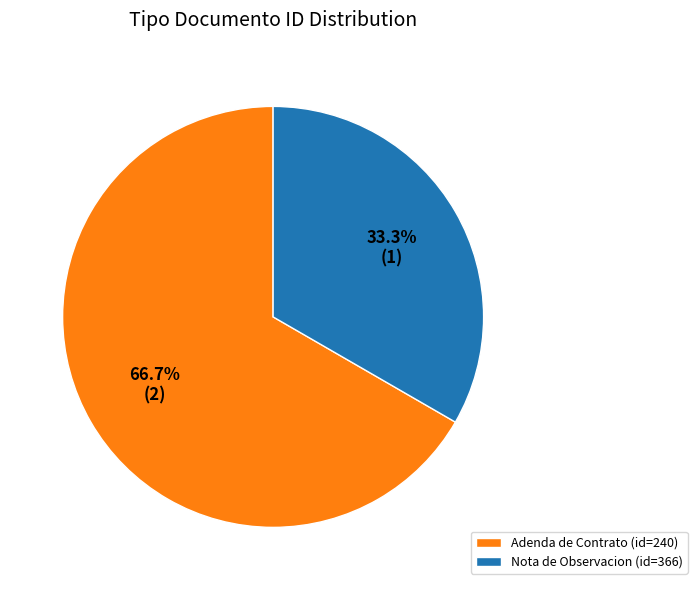

Between Adenda de Contrato (id=240) and Nota de Observacion (id=366), which is larger?

Adenda de Contrato (id=240)